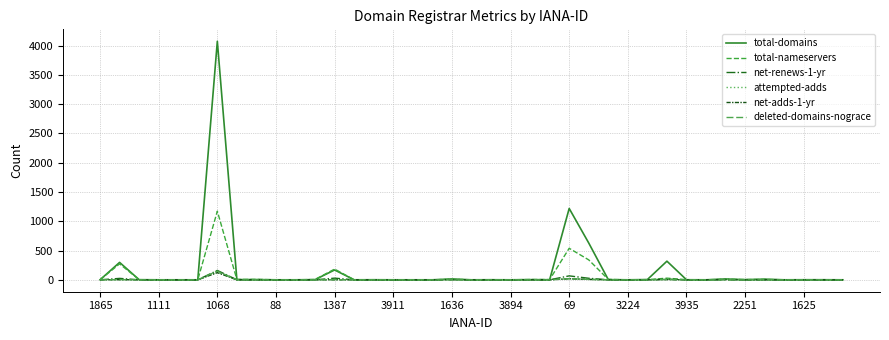

True or false: attempted-adds and net-renews-1-yr cross at least once.

False